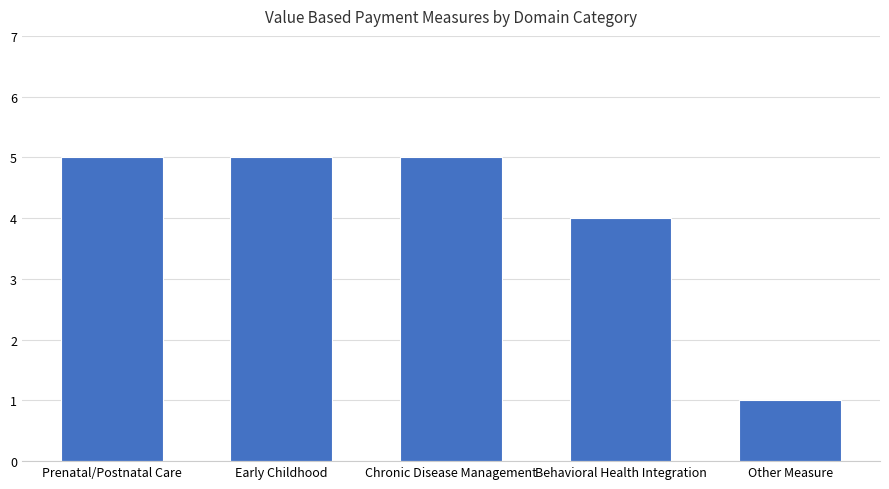

What is the sum of the values at Behavioral Health Integration and Other Measure?

5